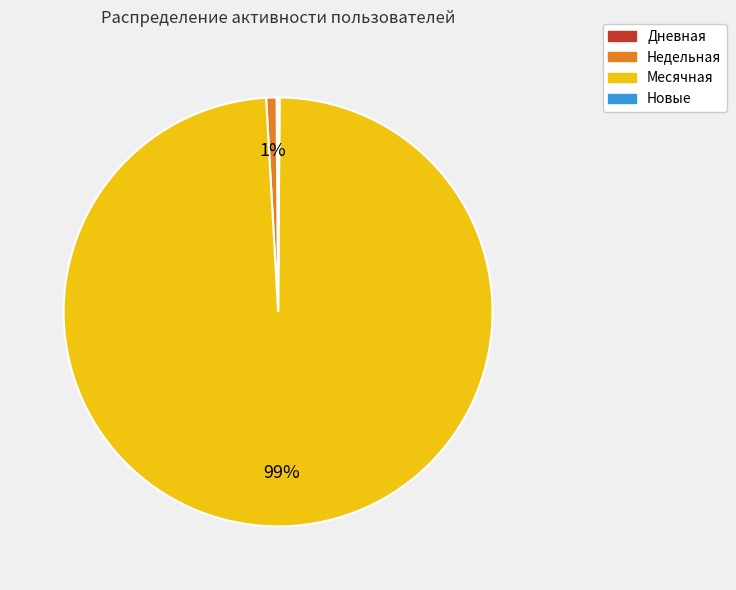

To the nearest percent, what is the difference between the largest and smallest slice percentages?

99%